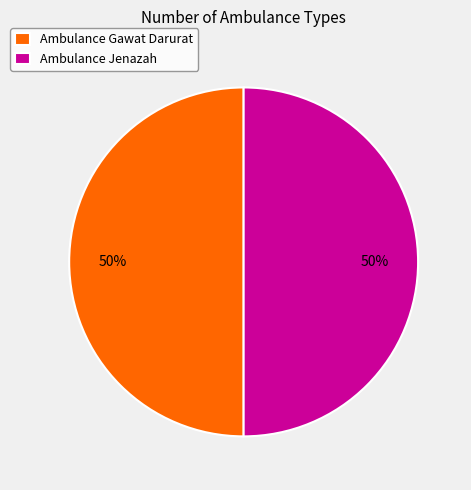

The Ambulance Gawat Darurat slice represents 62% of the pie. True or false?

False